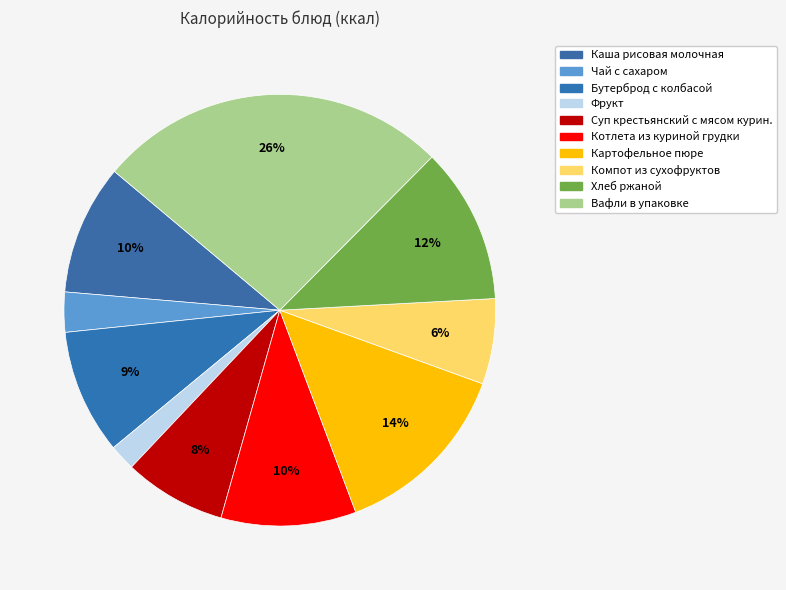

How many segments does this pie chart have?

10